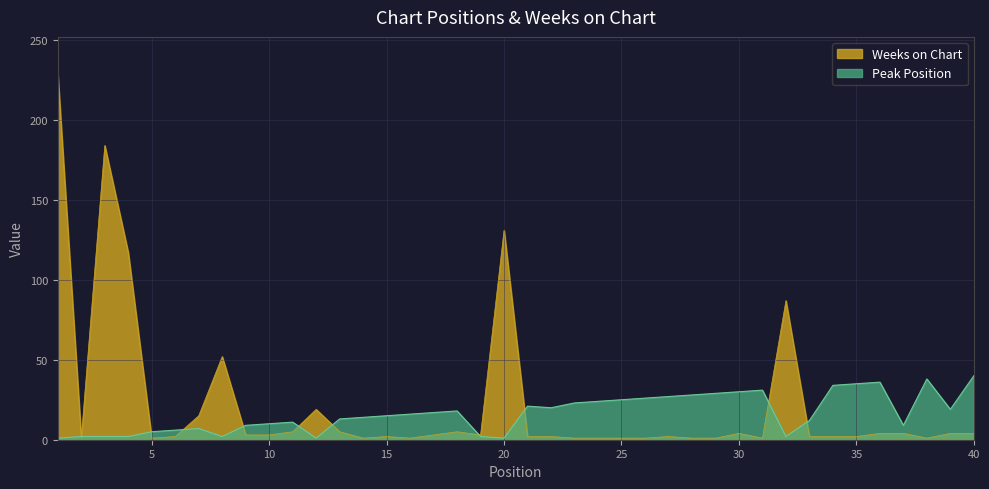

Which series ends up on top after the final intersection of Weeks on Chart and Peak Position?

Peak Position